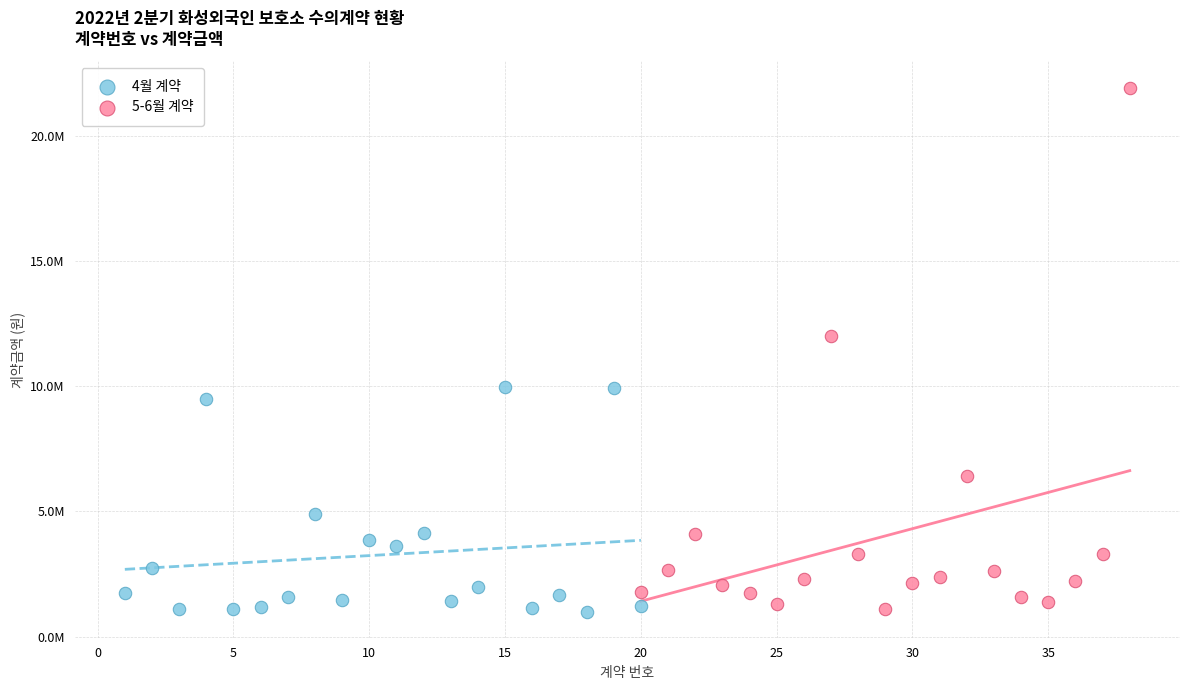

What are all the series names shown in the legend?

4월 계약, 5-6월 계약